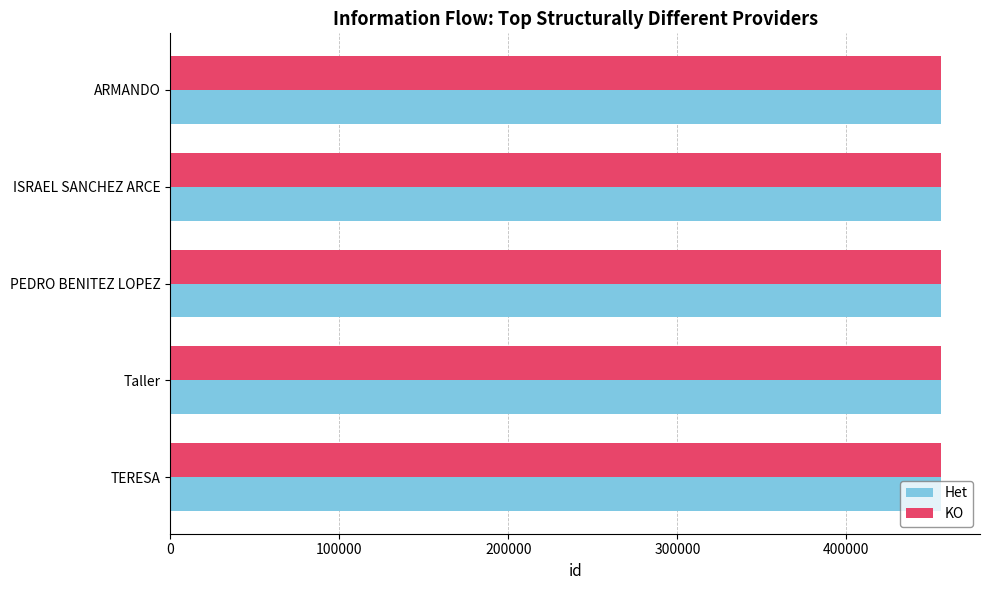

What is the total value across all series at ISRAEL SANCHEZ ARCE?

912596